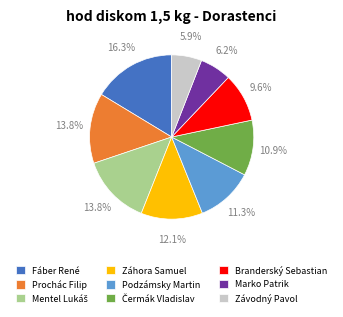

What is the ratio of the value at Podzámsky Martin to the value at Záhora Samuel?

0.9